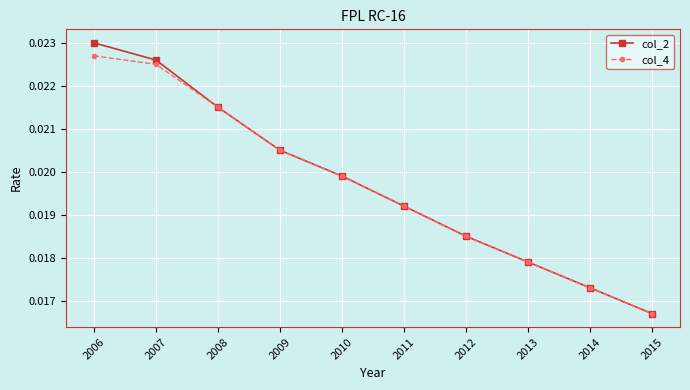

What are all the series names shown in the legend?

col_2, col_4